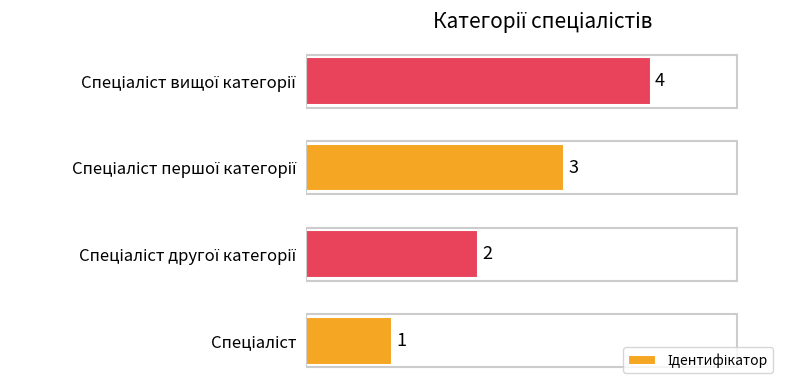

Count the values in the range 2 to 4.

3